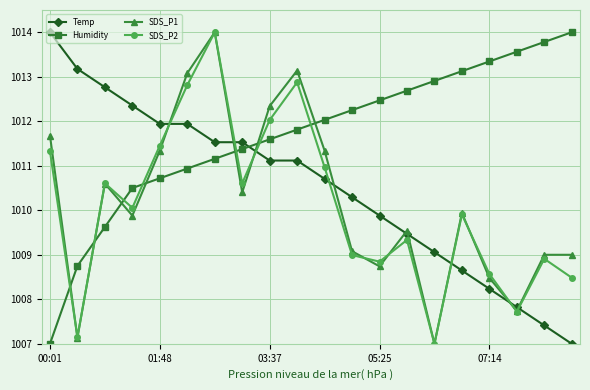

What is the value of the SDS_P1 point at the 16th from the left?

1009.9